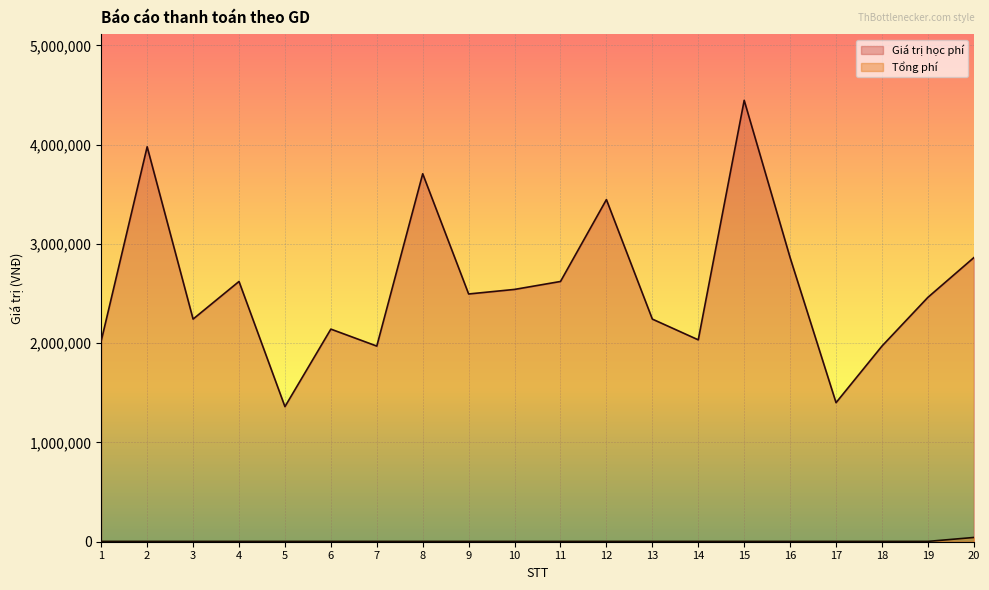

Does the chart display data point markers on the line(s)?

No